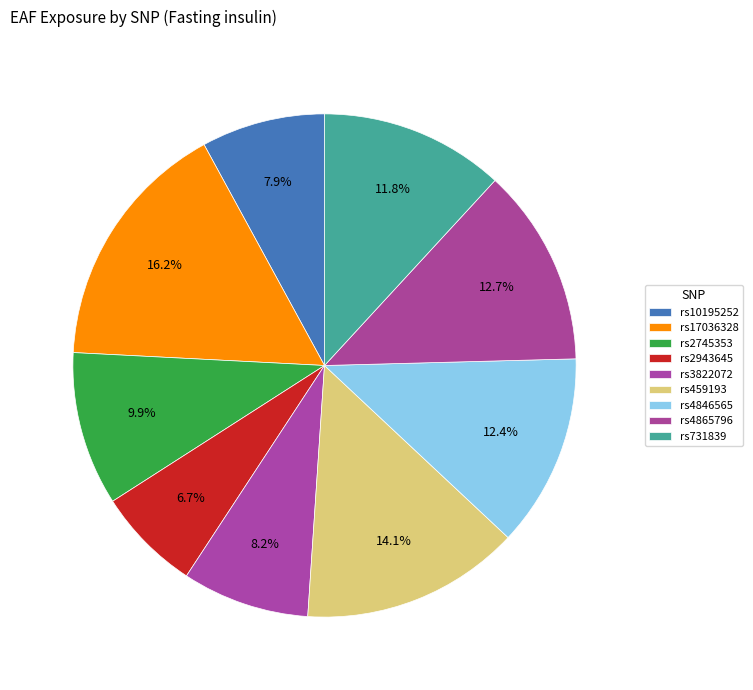

Count the number of slices in the pie.

9